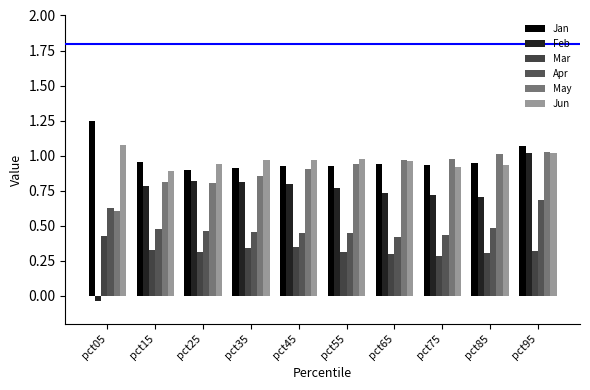

What is the total value across all series at pct65?

4.3